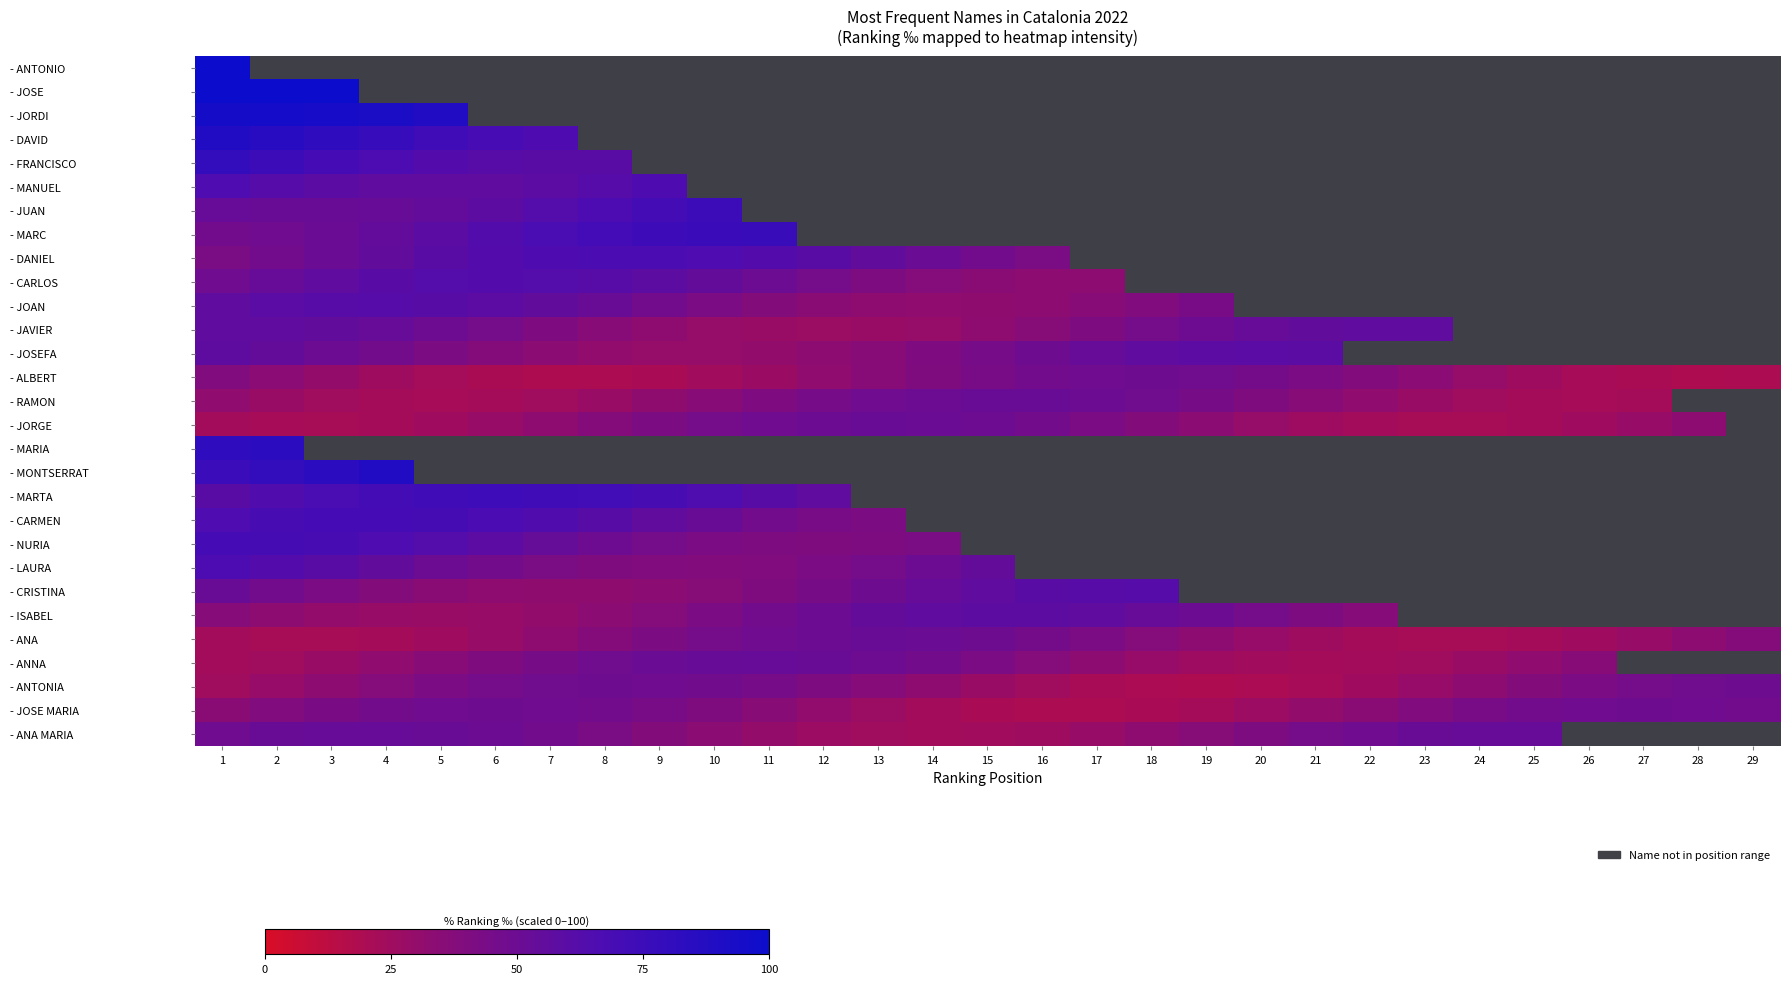

Between 25 and 6, which is larger?

6